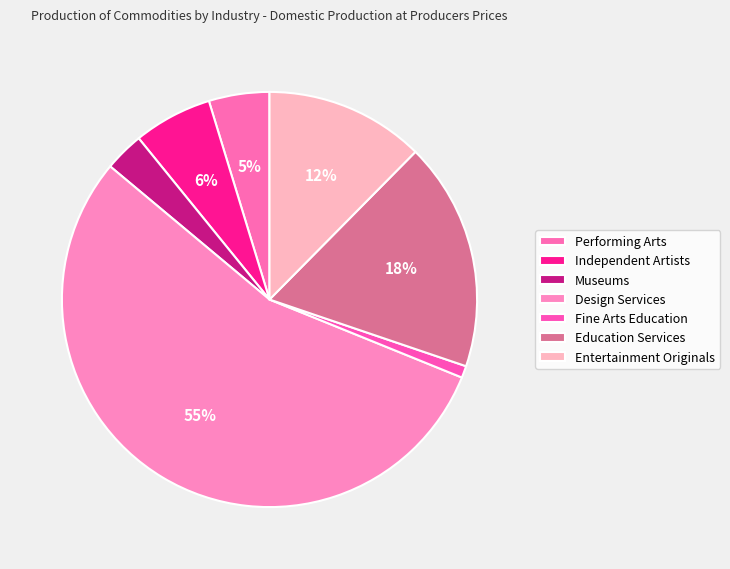

Count the number of slices in the pie.

7